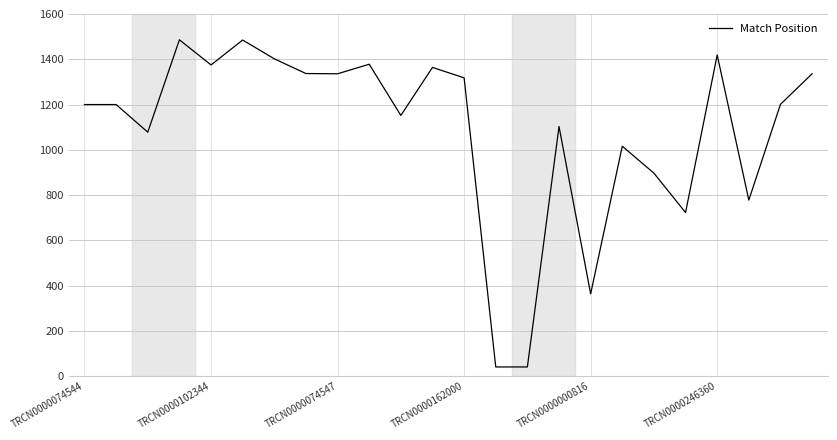

What is the average value?

1085